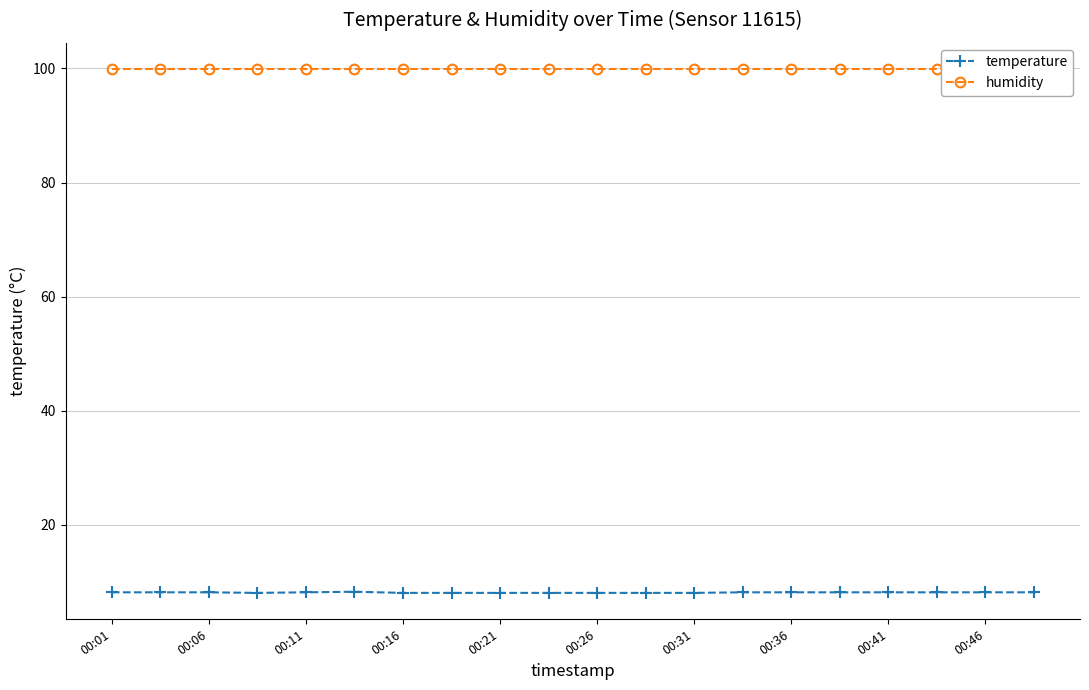

The value of temperature at 00:21 is 3.3. True or false?

False